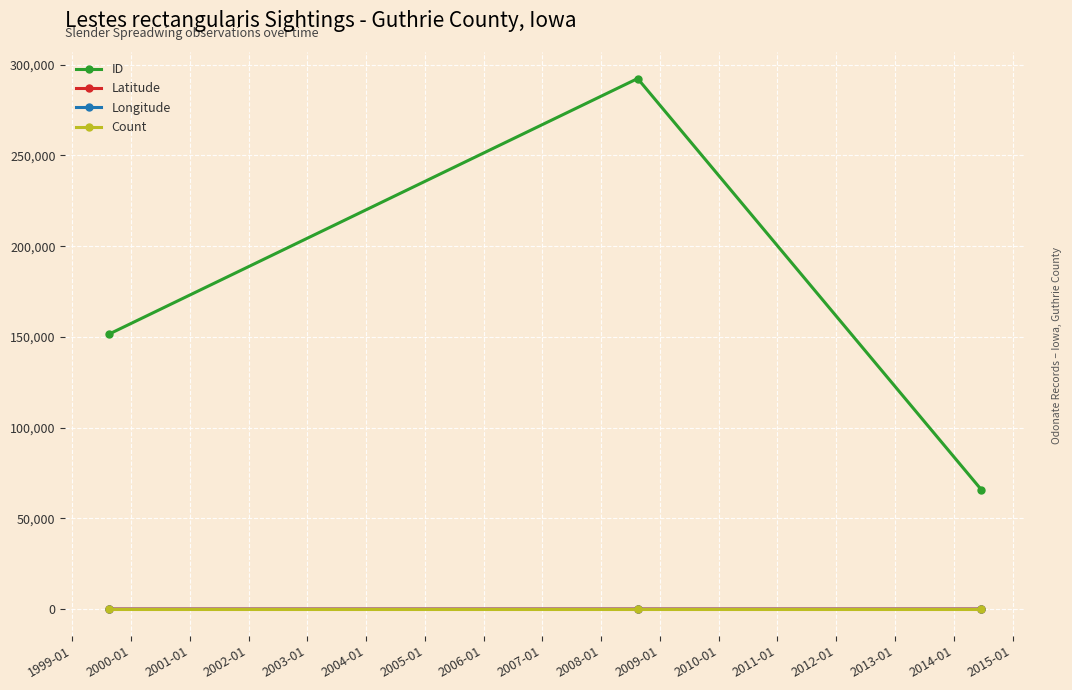

Does the chart have visible grid lines?

Yes